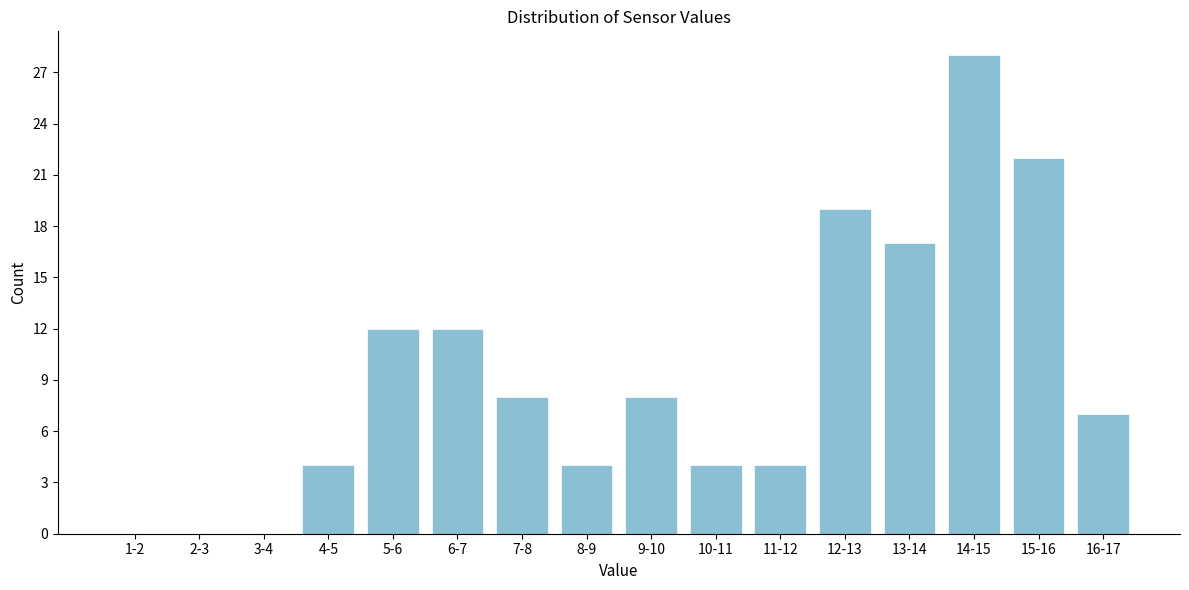

Reading left to right, transcribe all the data shown in this chart.

1-2=0	2-3=0	3-4=0	4-5=4	5-6=12	6-7=12	7-8=8	8-9=4	9-10=8	10-11=4	11-12=4	12-13=19	13-14=17	14-15=28	15-16=22	16-17=7